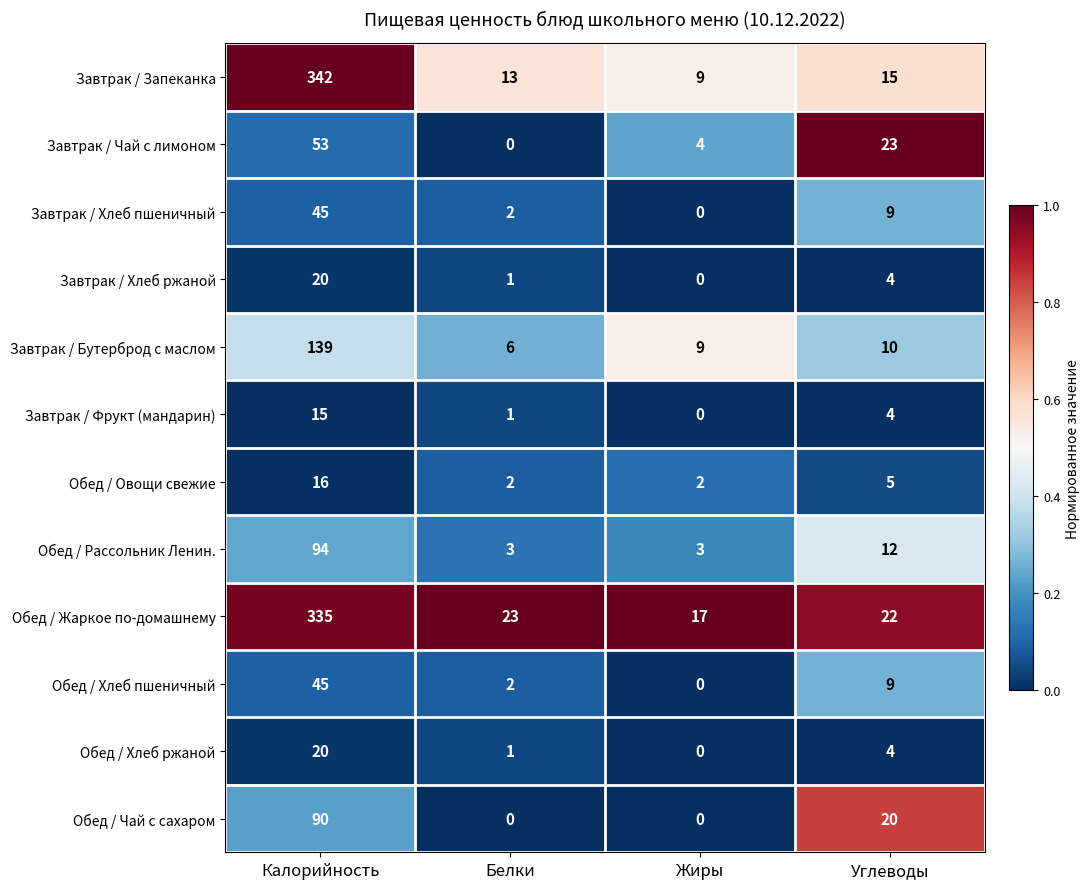

Rank the categories by Завтрак / Фрукт (мандарин) value from highest to lowest.

Калорийность, Углеводы, Белки, Жиры